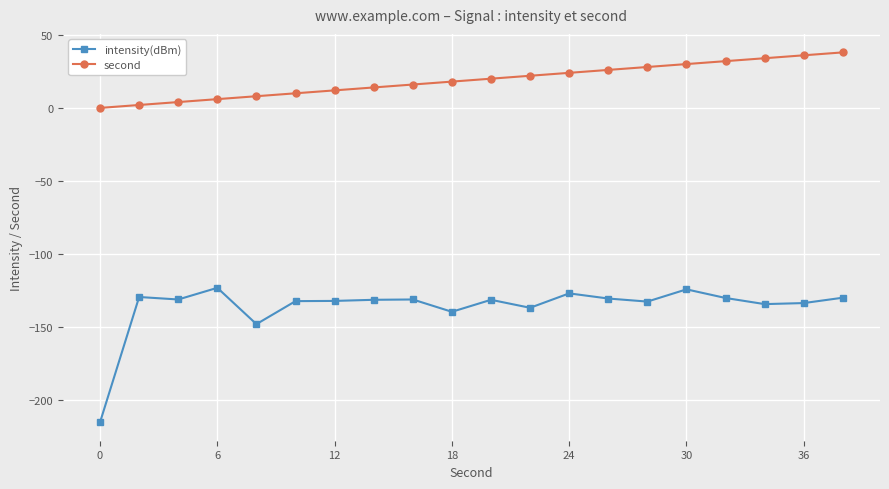

What is the difference between the maximum and minimum values in the second series?

38.0